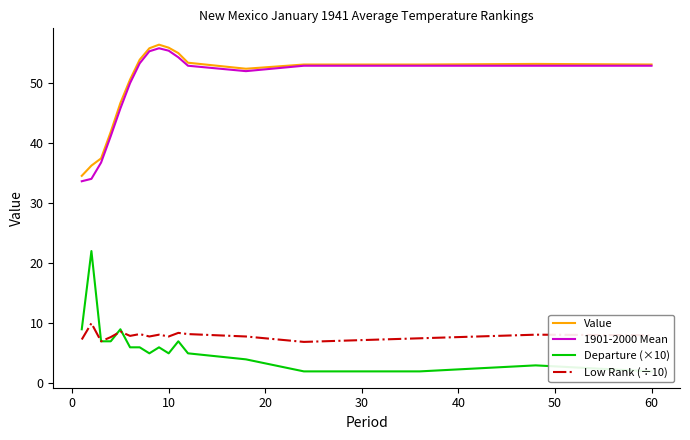

What is the highest value of the Low Rank (÷10) series?

10.0